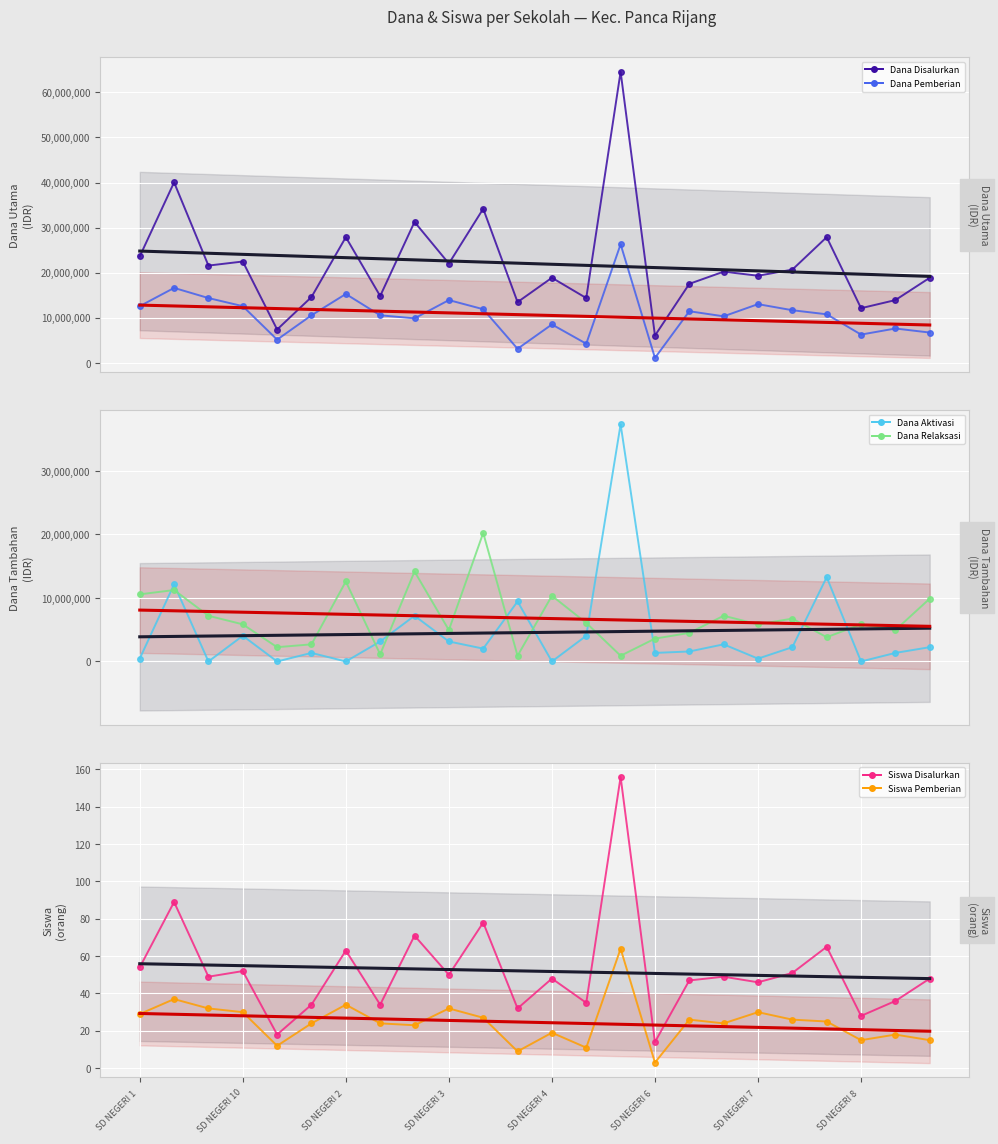

Between SD NEGERI 12 RAPPANG and SD NEGERI 7 RAPPANG, which series saw the biggest shift?

Dana Disalurkan